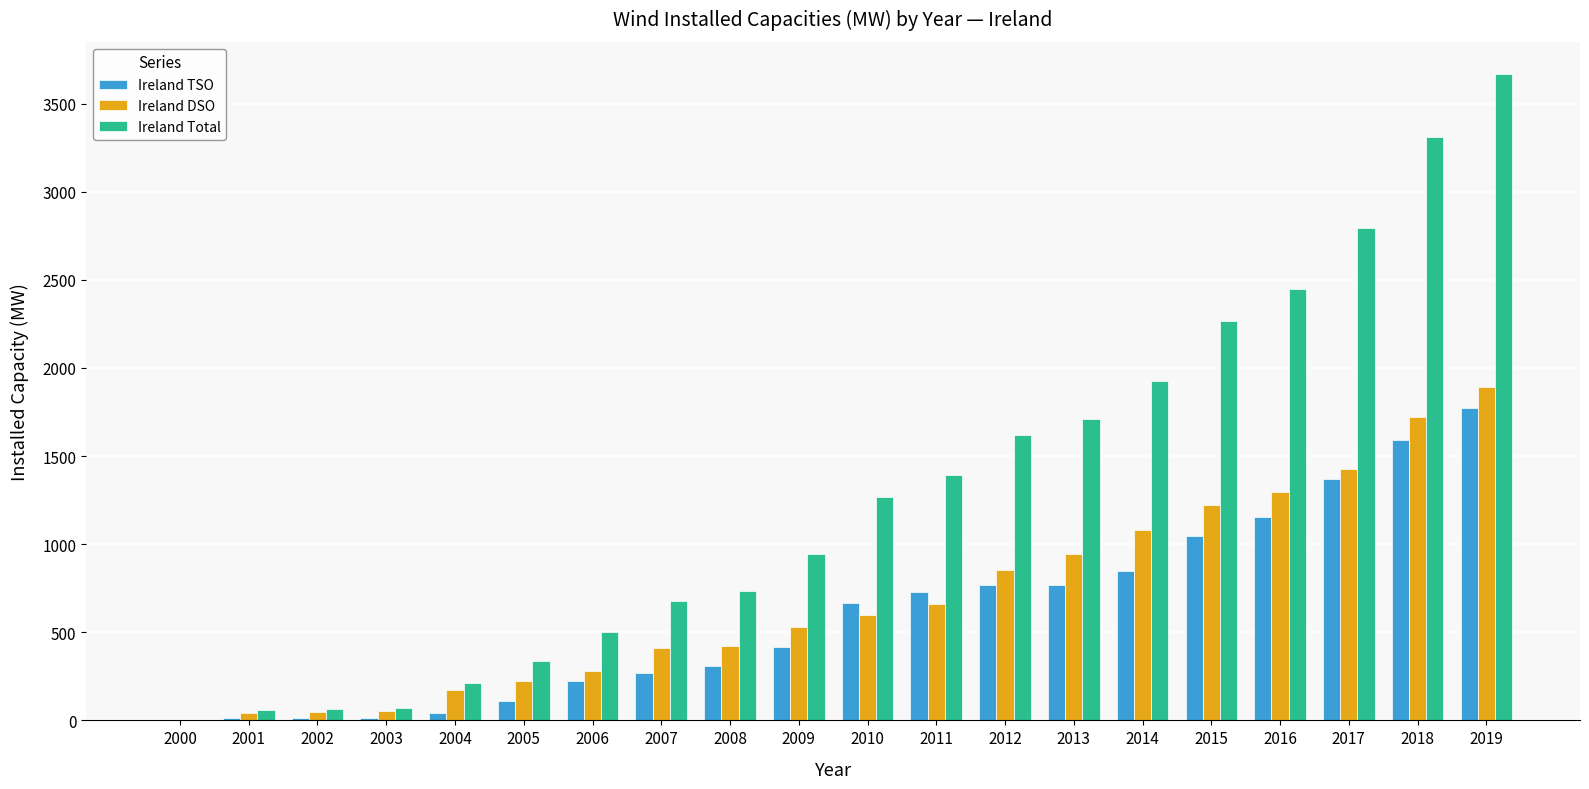

The Ireland DSO series shows 47.2 at 2002. True or false?

True